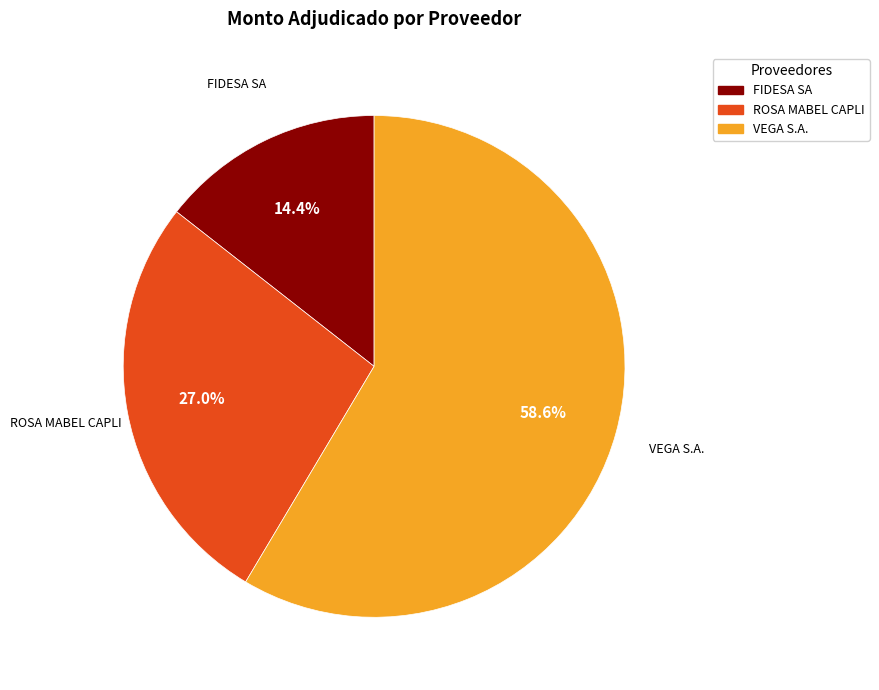

The VEGA S.A. slice represents 59% of the pie. True or false?

True